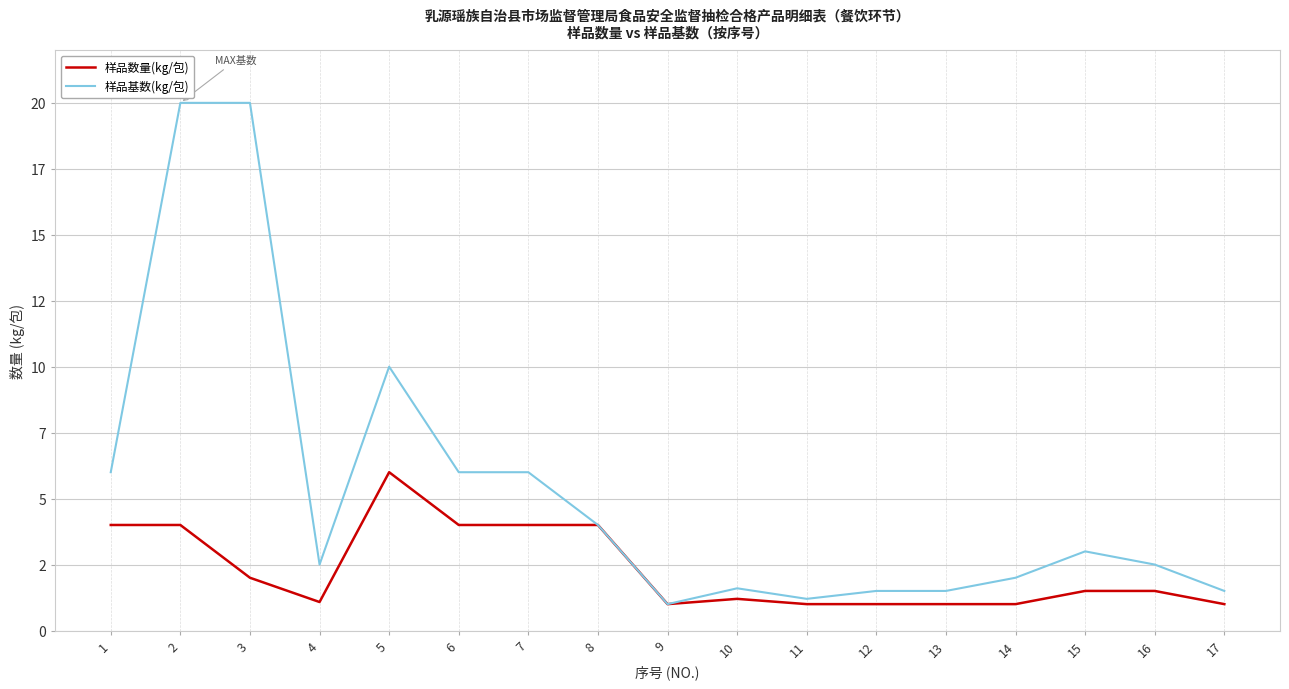

Which series has the largest total across all categories?

样品基数(kg/包)